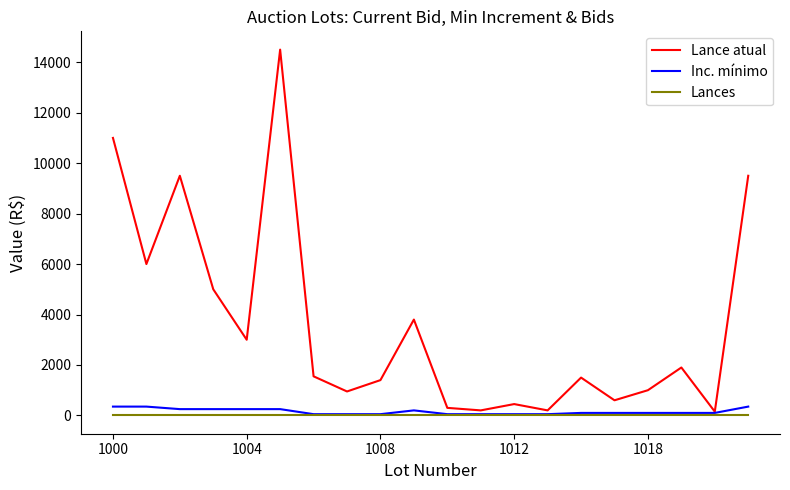

Which series has the widest spread of values?

Lance atual